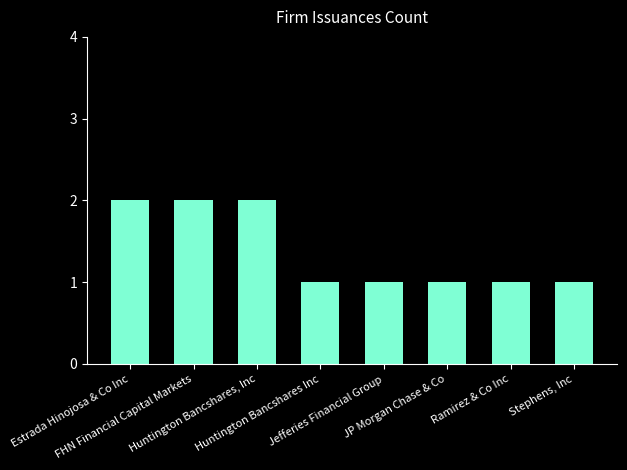

True or false: the data shows 1 at Estrada Hinojosa & Co Inc.

False